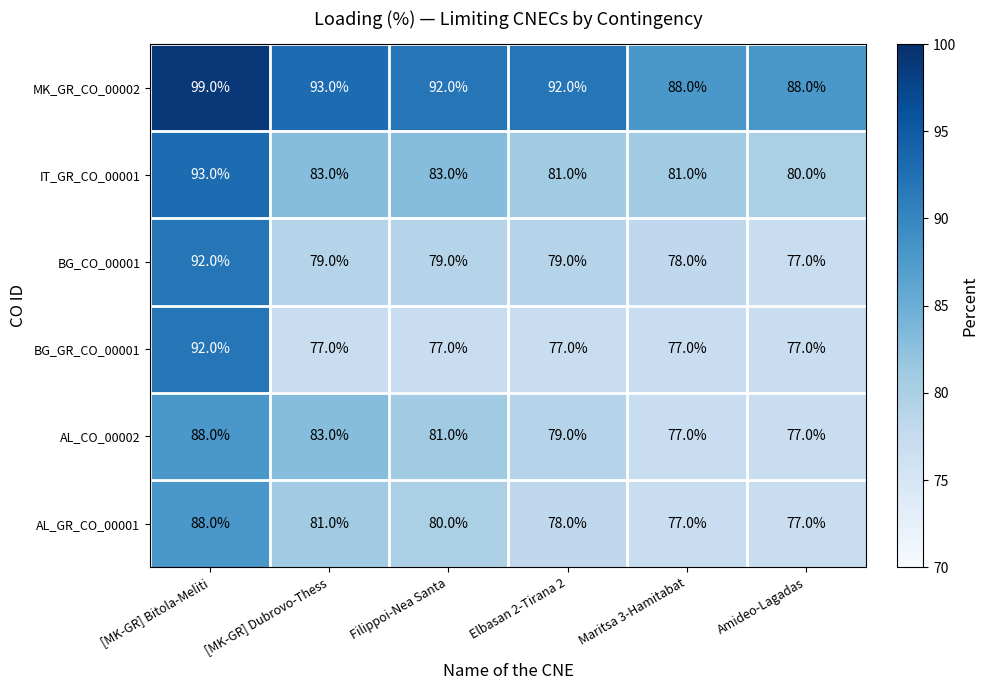

What is the difference between the highest and lowest values at Maritsa 3-Hamitabat?

11